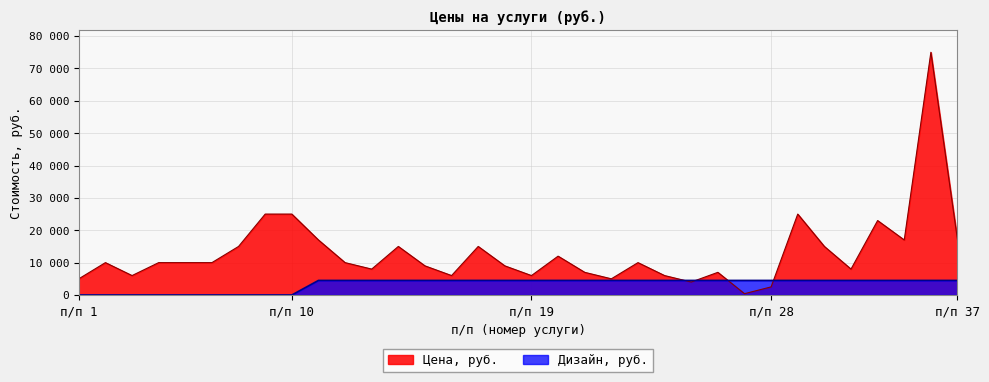

How many lines are shown in the chart?

2